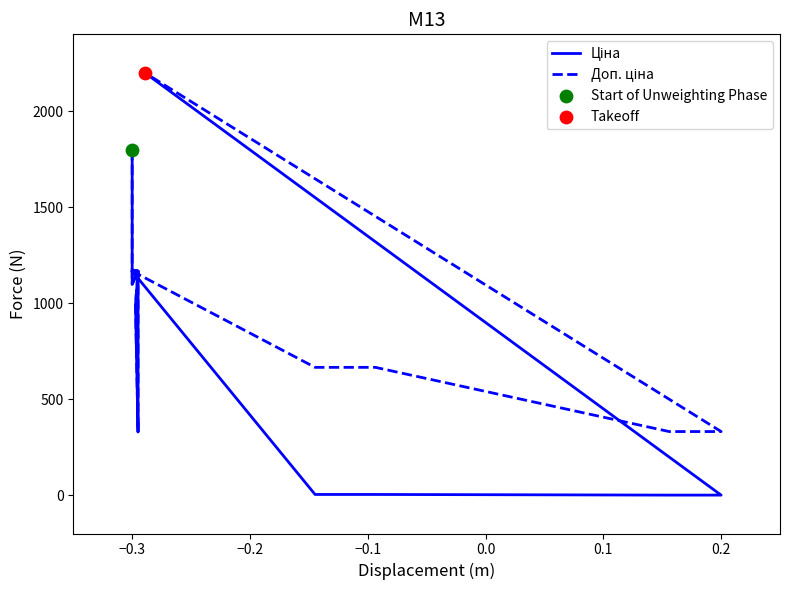

At how many categories does at least one series exceed 415?

12